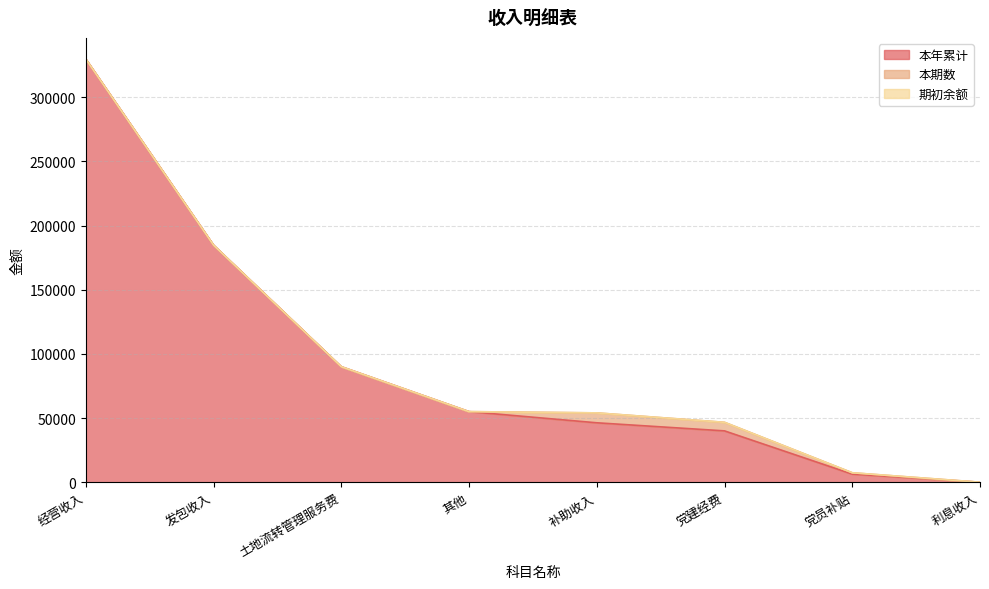

Is it true that 本年累计 equals 34807.4 at 其他?

False